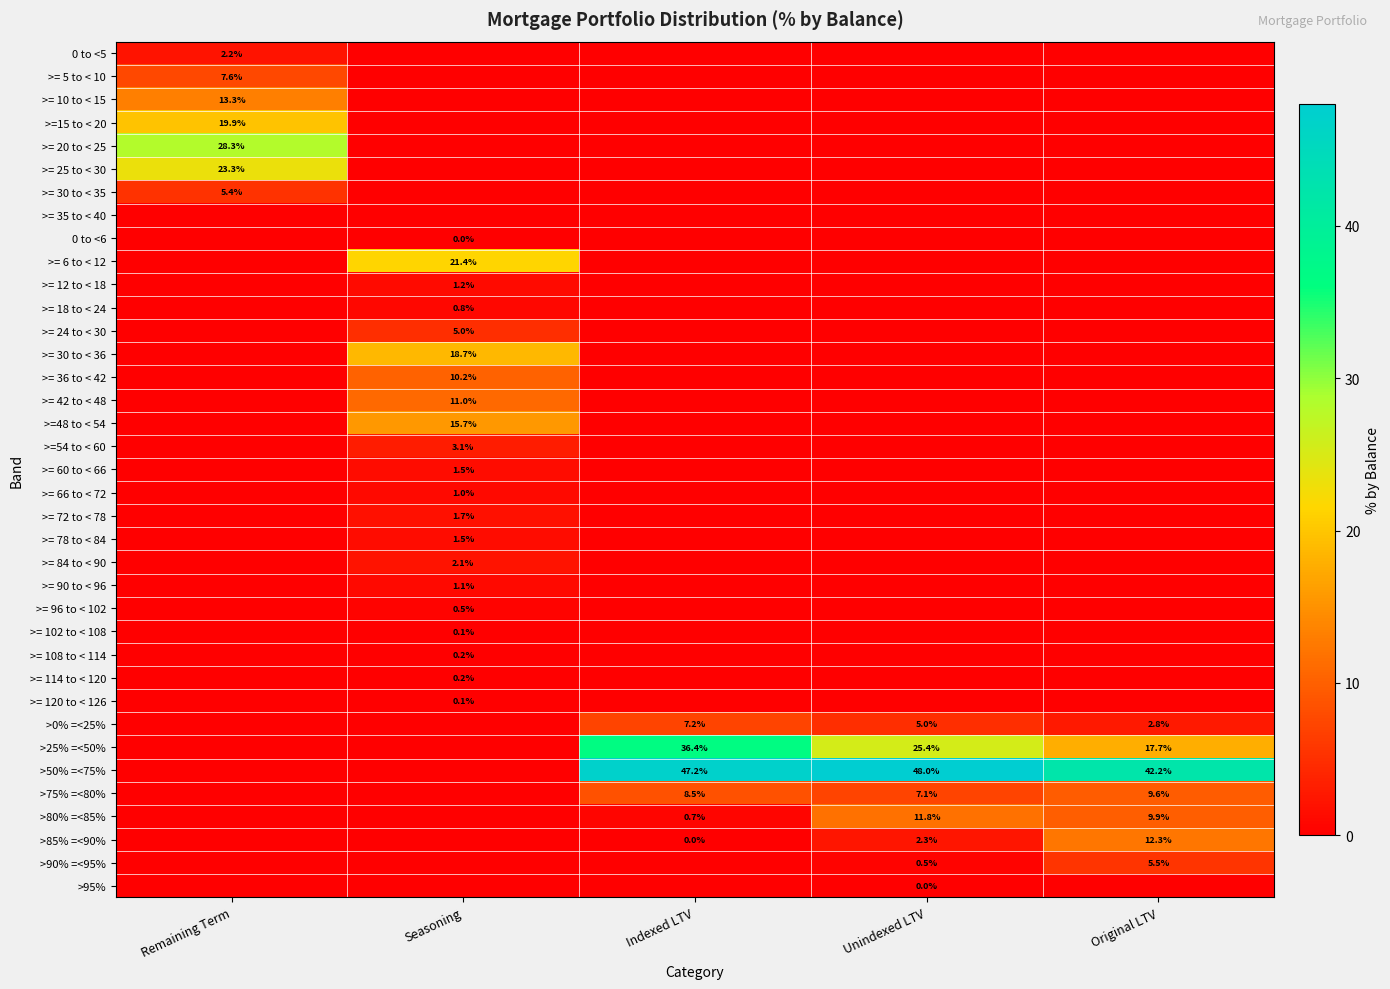

True or false: >= 78 to < 84 has a value of 1.5 at Seasoning.

True